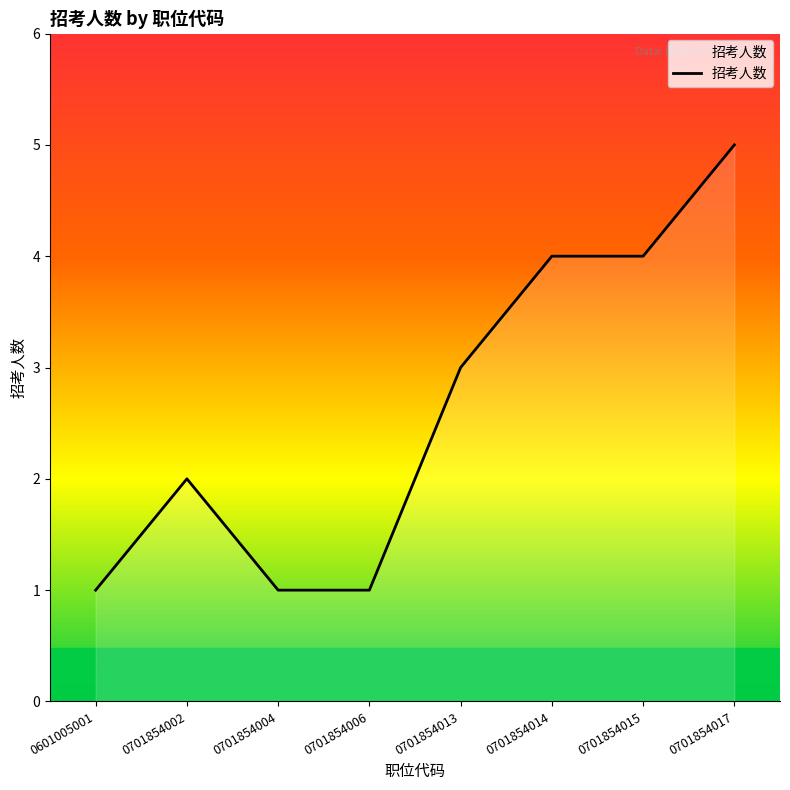

Is it true that the value at 0701854013 is 3?

True